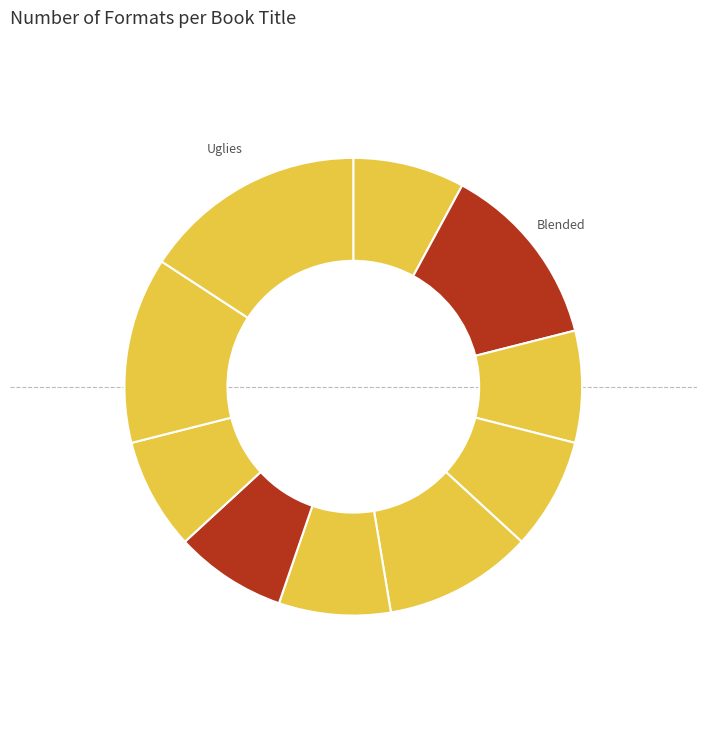

How many segments does this pie chart have?

10